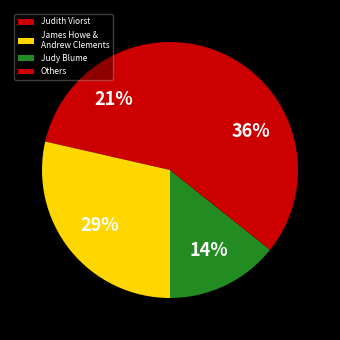

How many segments does this pie chart have?

4